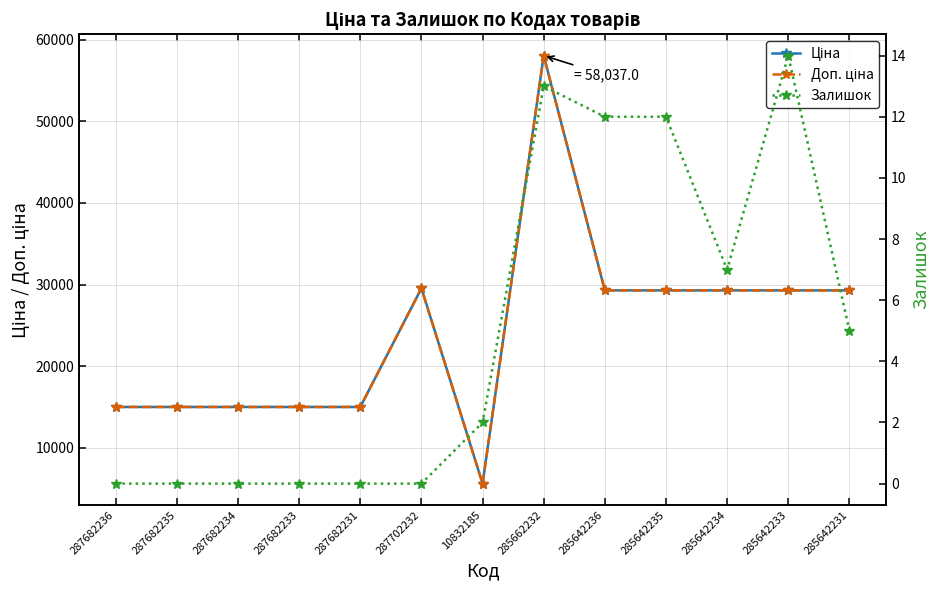

At which label does Доп. ціна first exceed 29294?

287702232